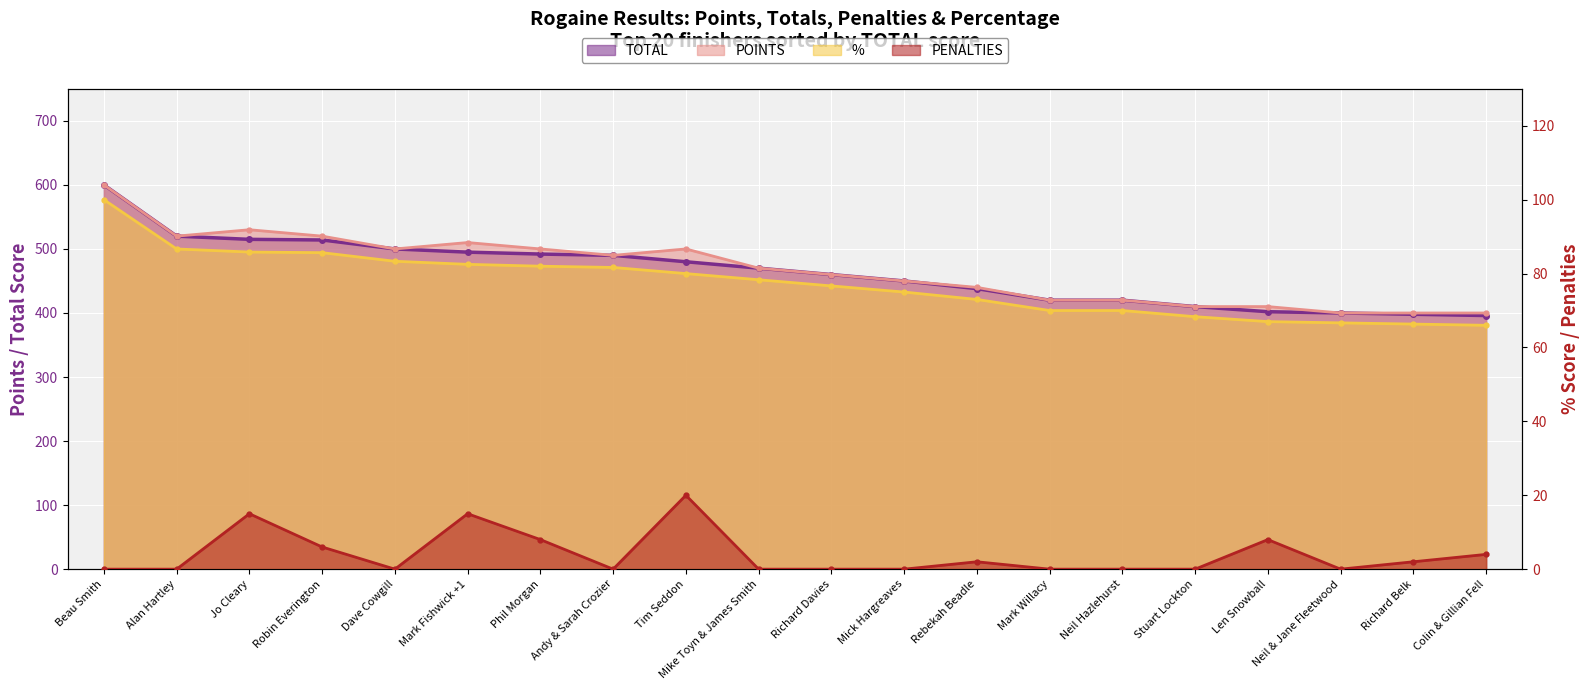

Which series changed the most between Len Snowball and Neil & Jane Fleetwood?

POINTS